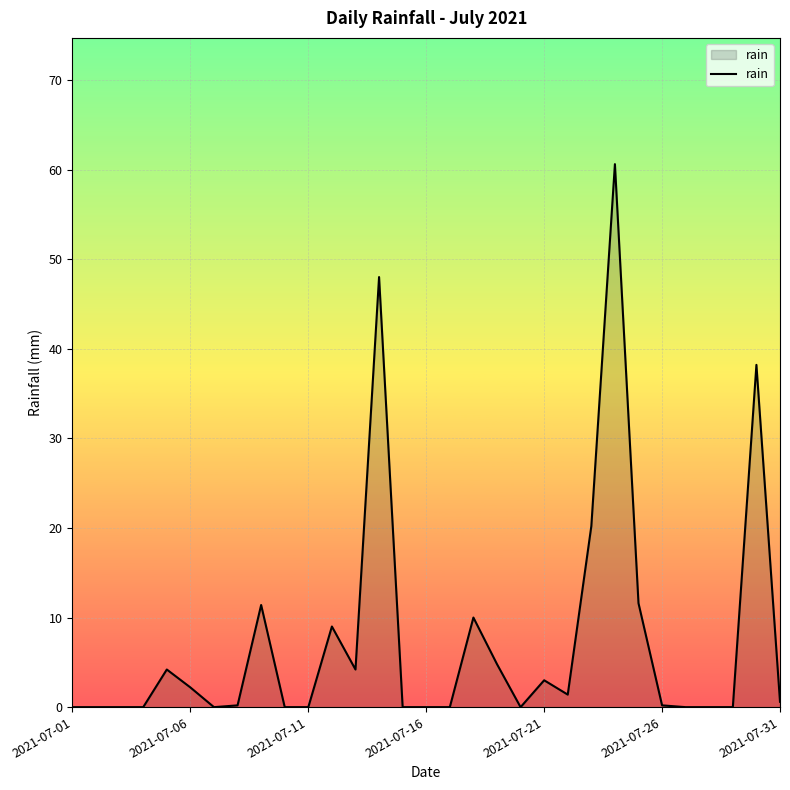

What is the difference between the maximum and minimum values?

60.6